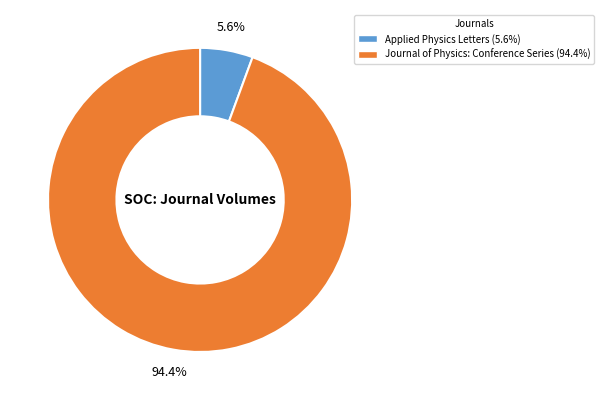

What portion of the pie excludes Applied Physics Letters?

94.4%